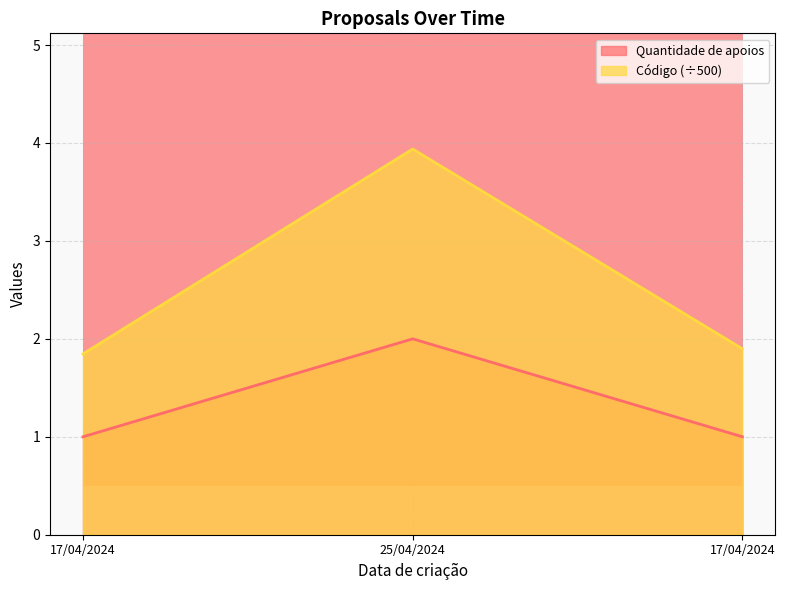

Reading right to left, what are all the values shown in this chart?

Quantidade de apoios: 17/04/2024=1.0	25/04/2024=2.0	17/04/2024=1.0
Código: 17/04/2024=1.9	25/04/2024=3.9	17/04/2024=1.8